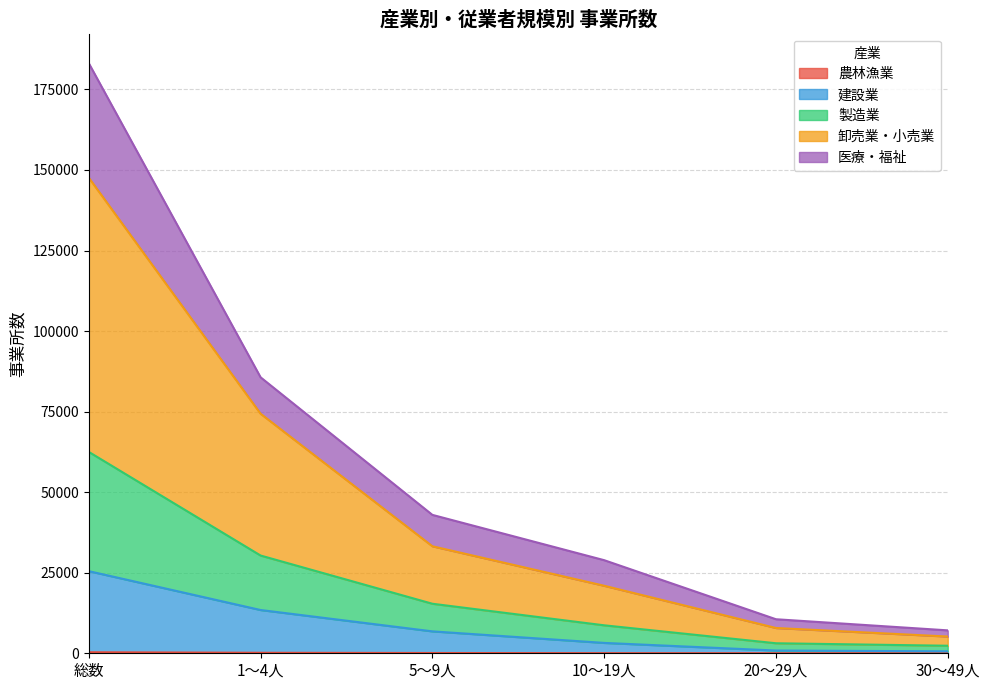

At which category is the sum across all series the highest?

総数